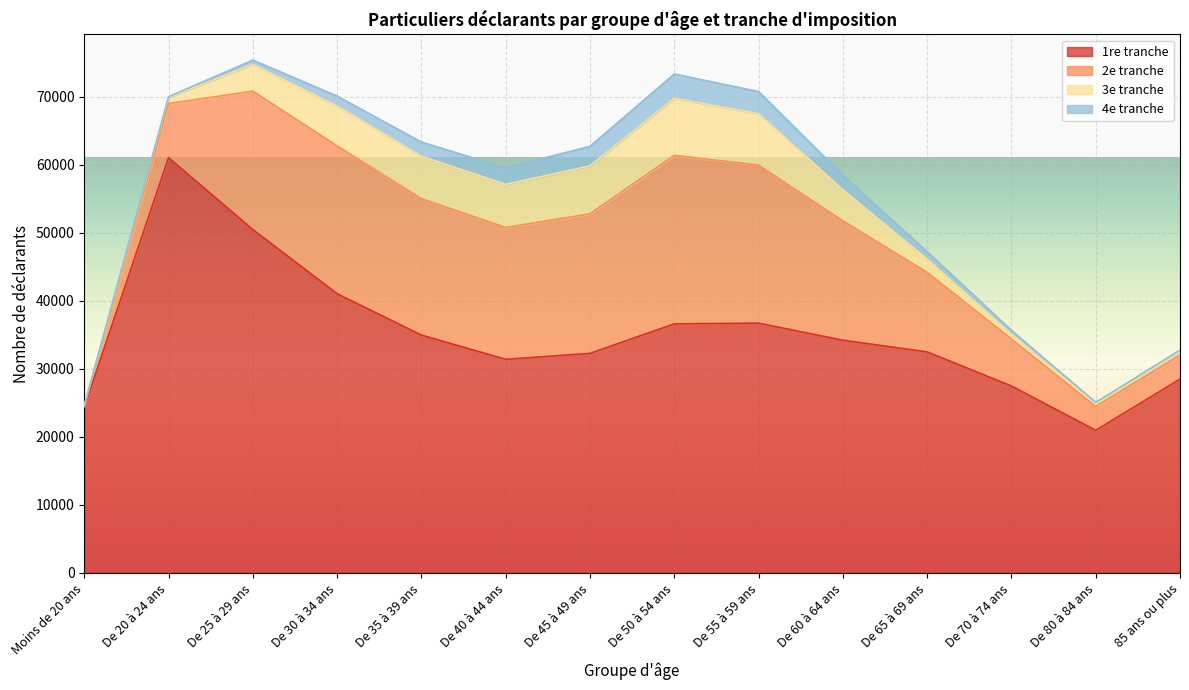

Does the chart display data point markers on the line(s)?

No